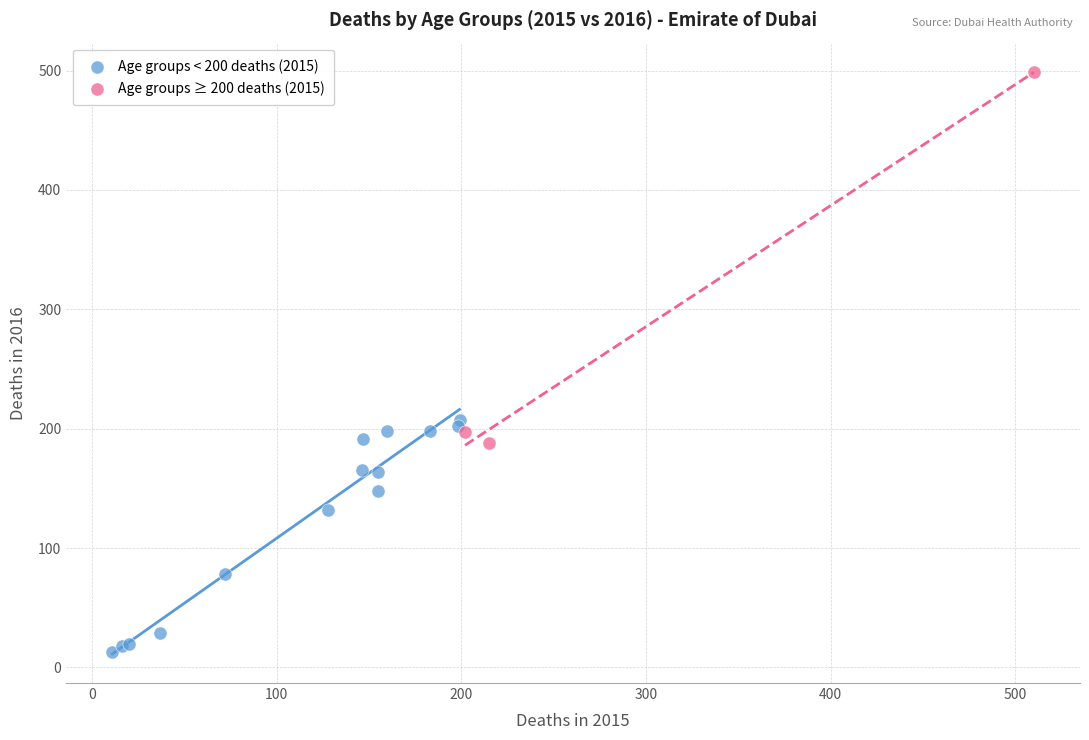

Which series contains the highest Y value?

Age groups ≥ 200 deaths (2015)